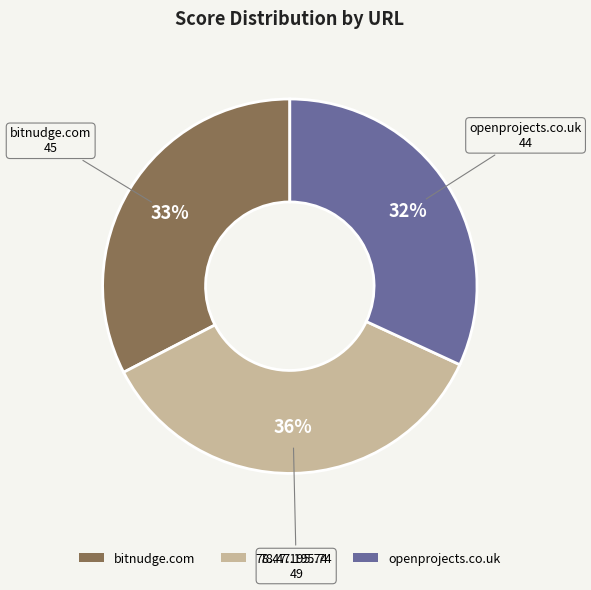

How many slices are in this pie chart?

3